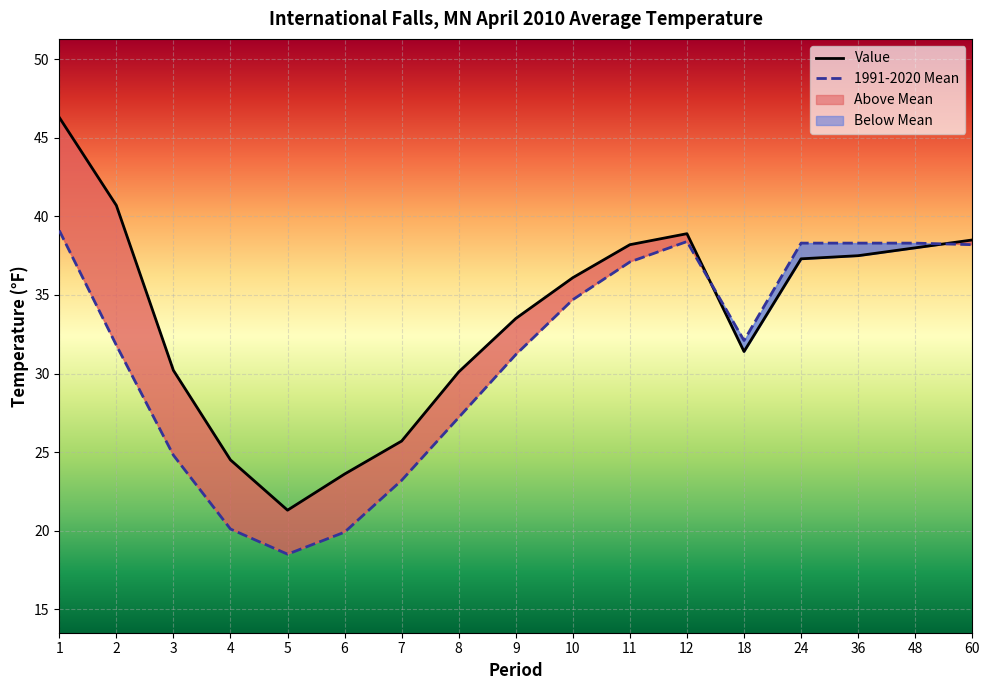

Read the 1991-2020 Mean value at 9.

31.2